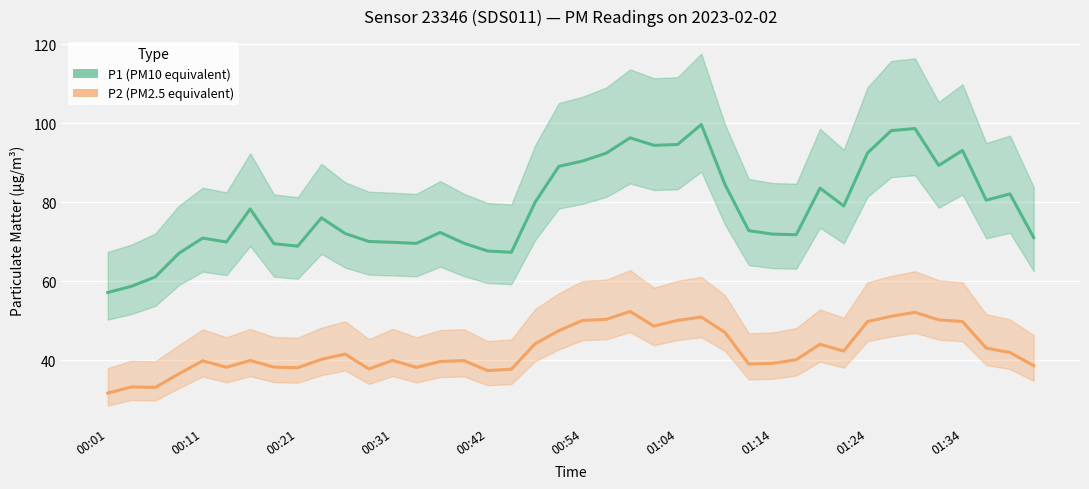

The value of P2 at 30 is 44.0. True or false?

True